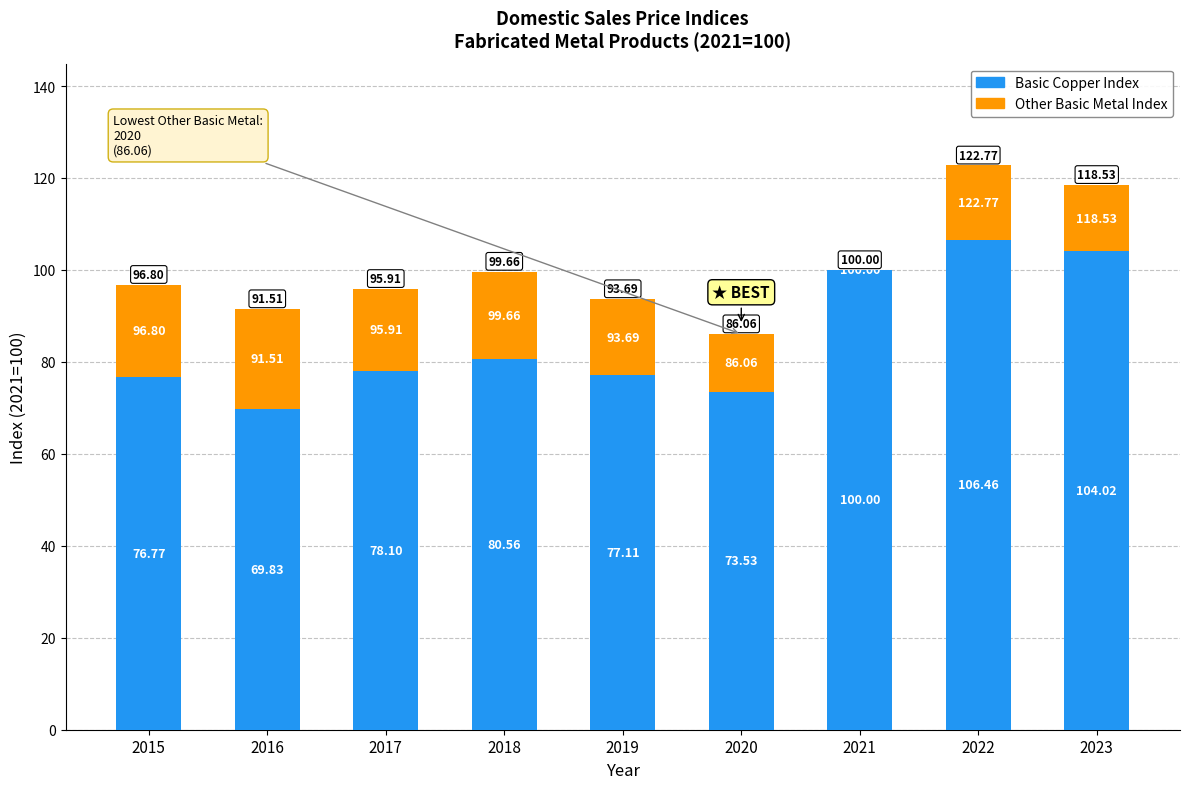

What is the average value of the Other Basic Metal Index series?

15.4